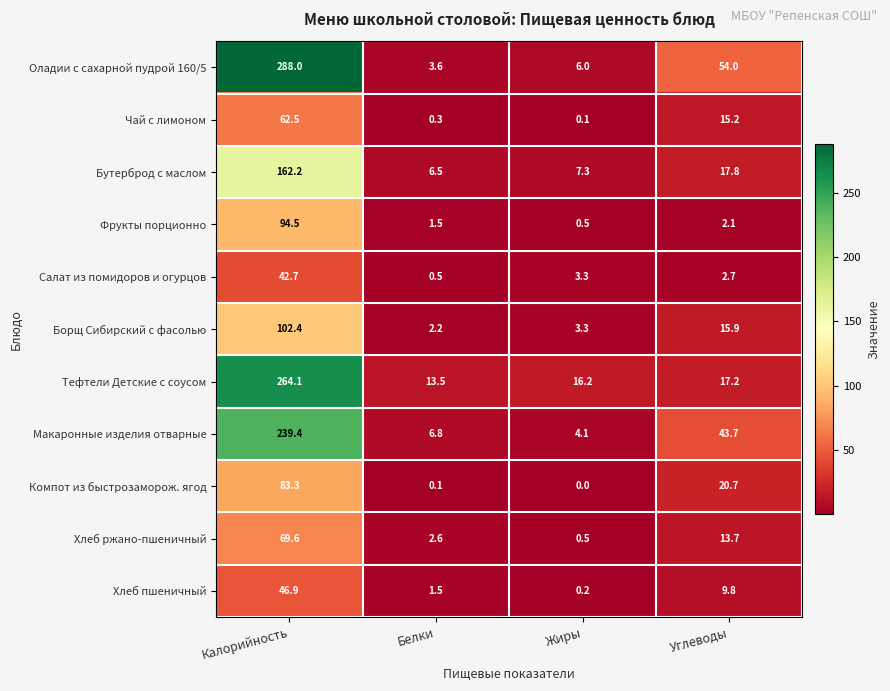

What is the total value across all series at Калорийность?

1455.6